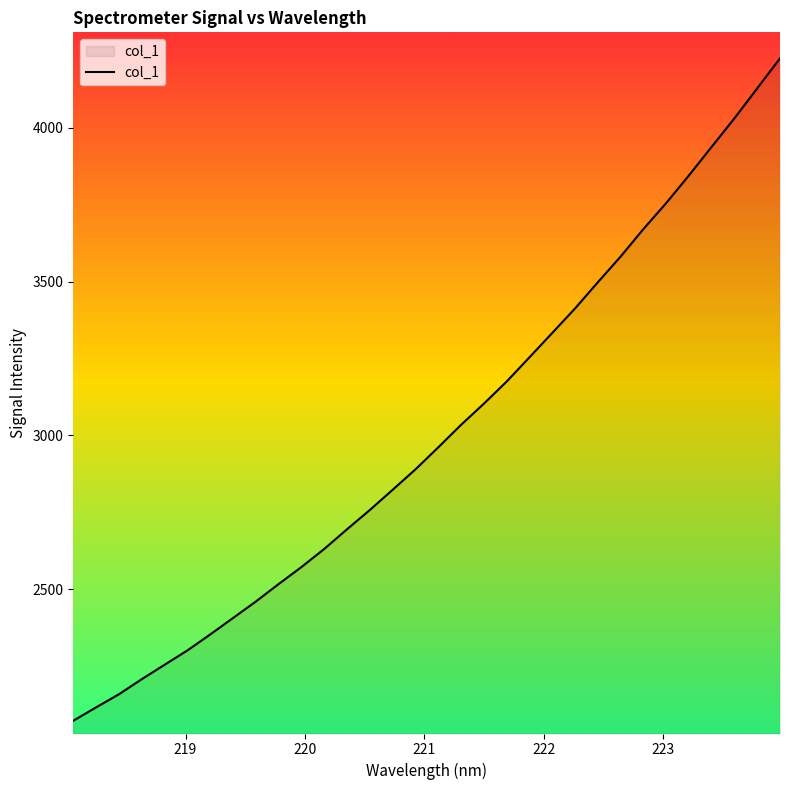

What is the maximum value shown in the chart?

4225.7